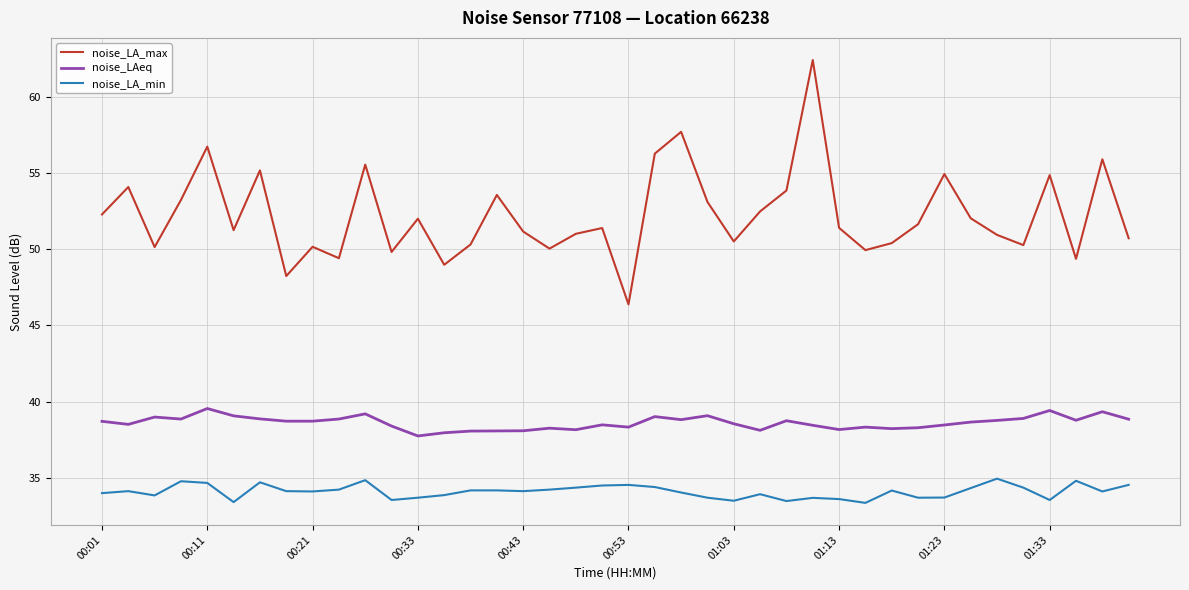

Which series has the largest total across all categories?

noise_LA_max